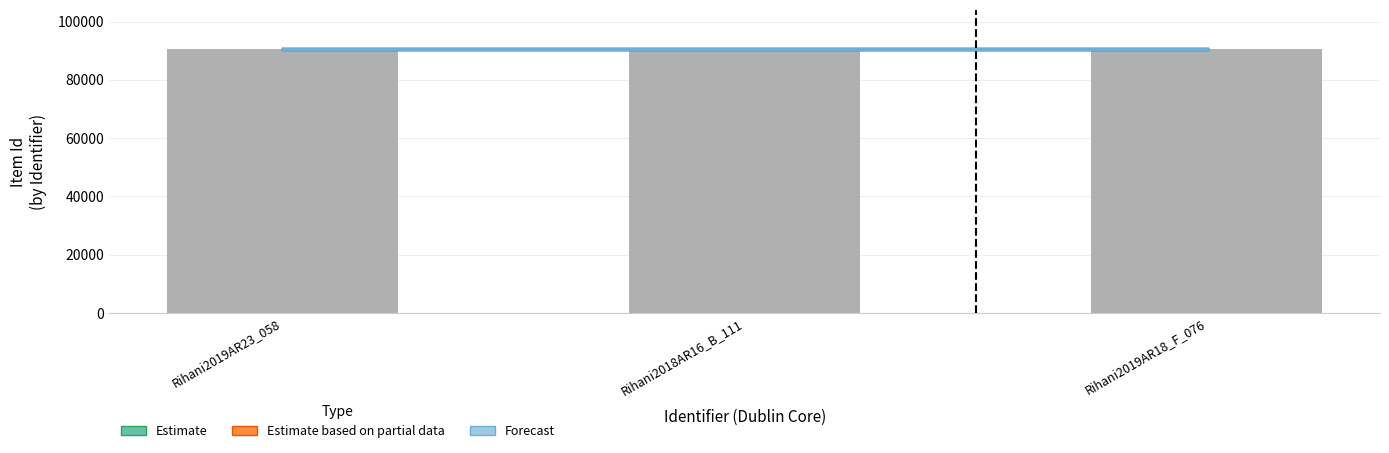

Is the value of Estimate based on partial data at Rihani2018AR16_B_111 greater than the value of Forecast at Rihani2018AR16_B_111?

Yes